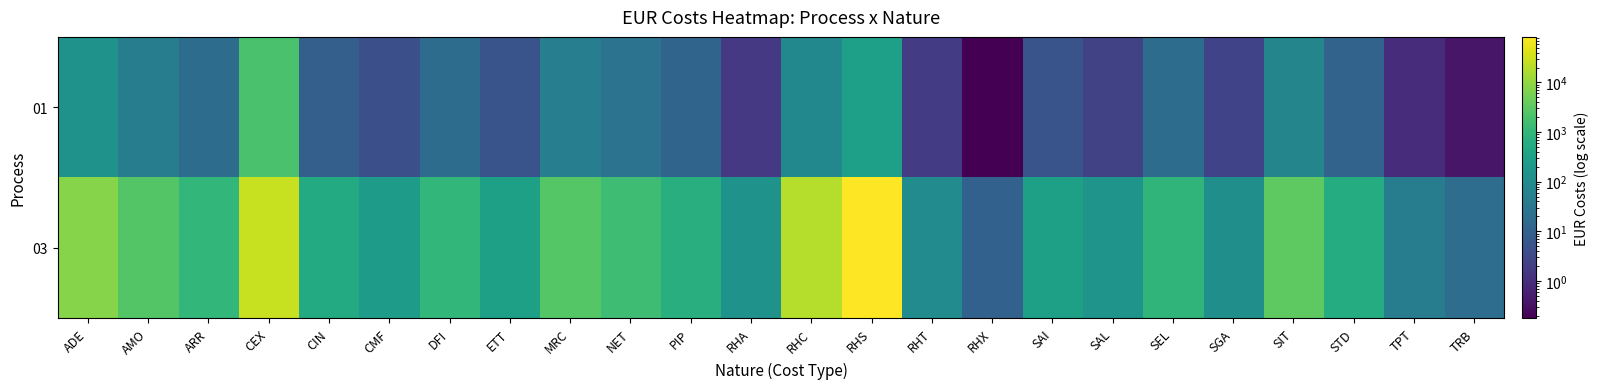

Reading right to left, extract all data points from this chart.

01: TRB=0.4	TPT=0.9	STD=11.4	SIT=66.7	SGA=2.4	SEL=17.9	SAL=2.3	SAI=5.3	RHX=0.2	RHT=1.7	RHS=285.5	RHC=78.1	RHA=1.6	PIP=11.8	NET=25.5	MRC=47.3	ETT=5.2	DFI=17.6	CMF=4.3	CIN=9.3	CEX=1915.1	ARR=18.0	AMO=43.4	ADE=138.7
03: TRB=19.0	TPT=45.0	STD=570.0	SIT=3300.0	SGA=120.0	SEL=900.0	SAL=150.0	SAI=300.0	RHX=10.1	RHT=98.6	RHS=82821.8	RHC=19065.1	RHA=143.6	PIP=670.4	NET=1453.0	MRC=2693.3	ETT=293.6	DFI=1003.1	CMF=242.7	CIN=528.9	CEX=27822.9	ARR=1022.9	AMO=2470.9	ADE=7899.8